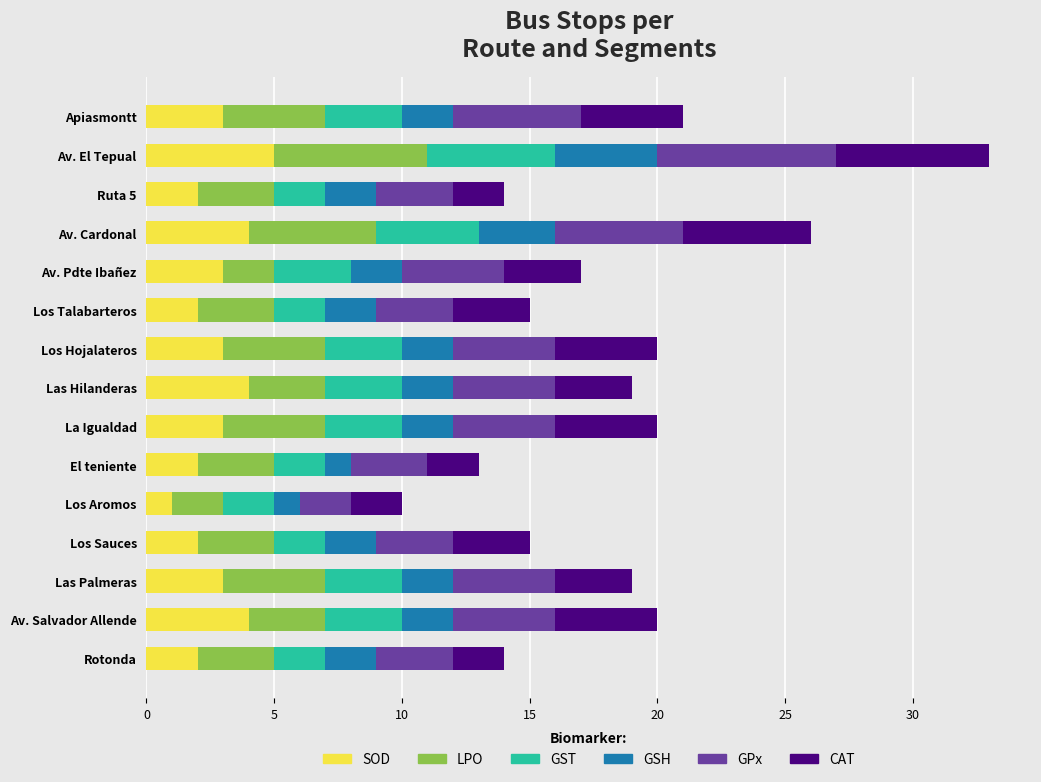

What is the highest value of the SOD series?

5